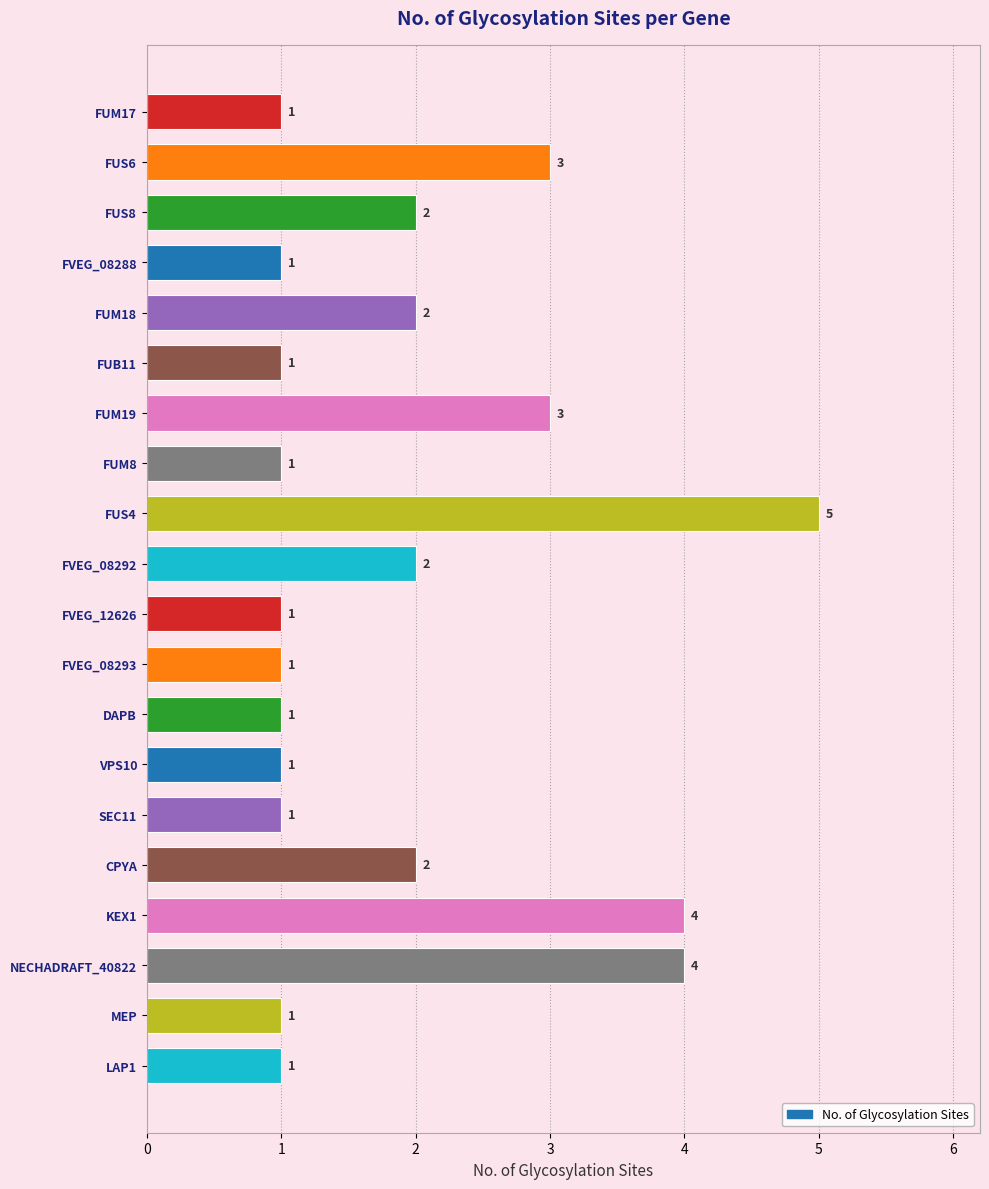

What is the sum of all values?

38